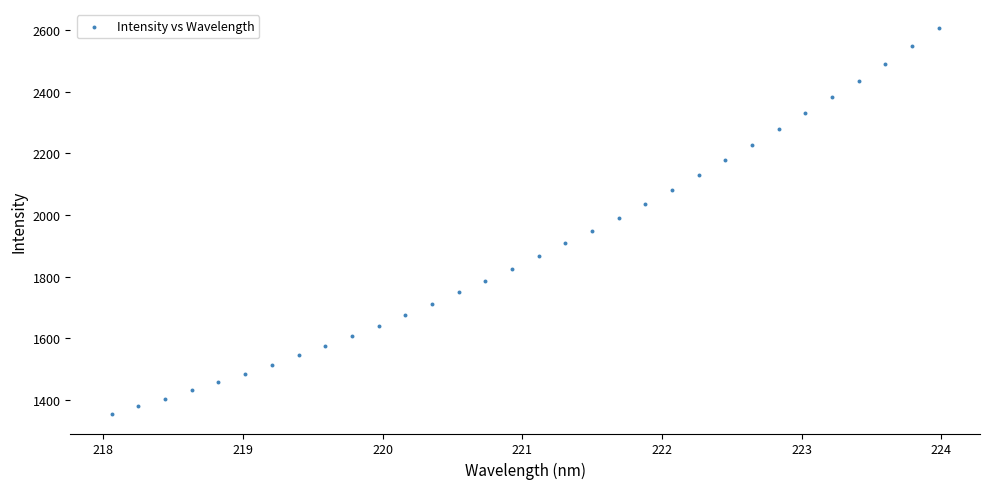

What is the range of X values (max minus min)?

5.9